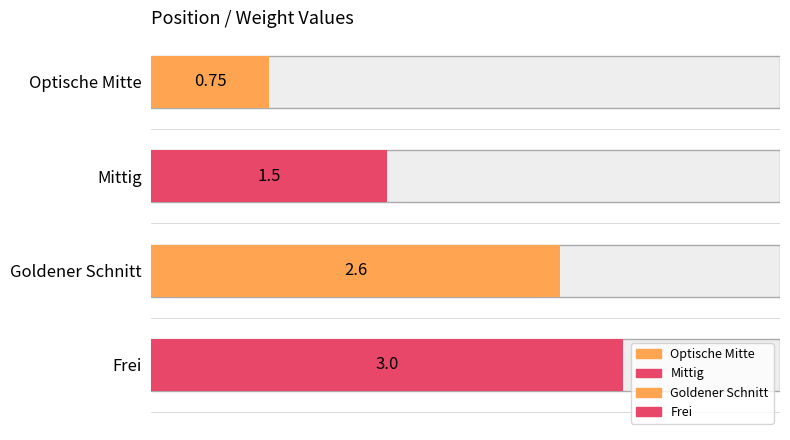

At which label is the value closest to 1?

Optische Mitte